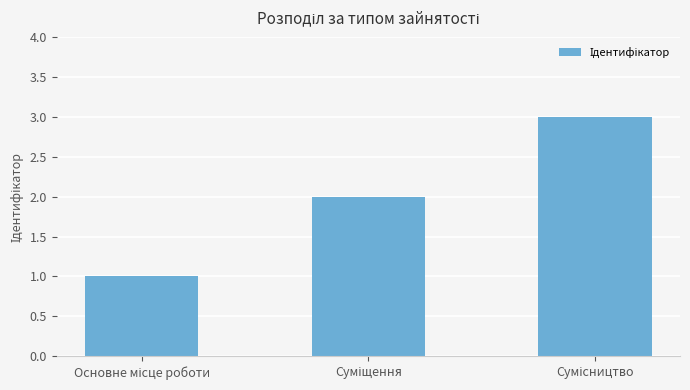

What is the sum of all values?

6